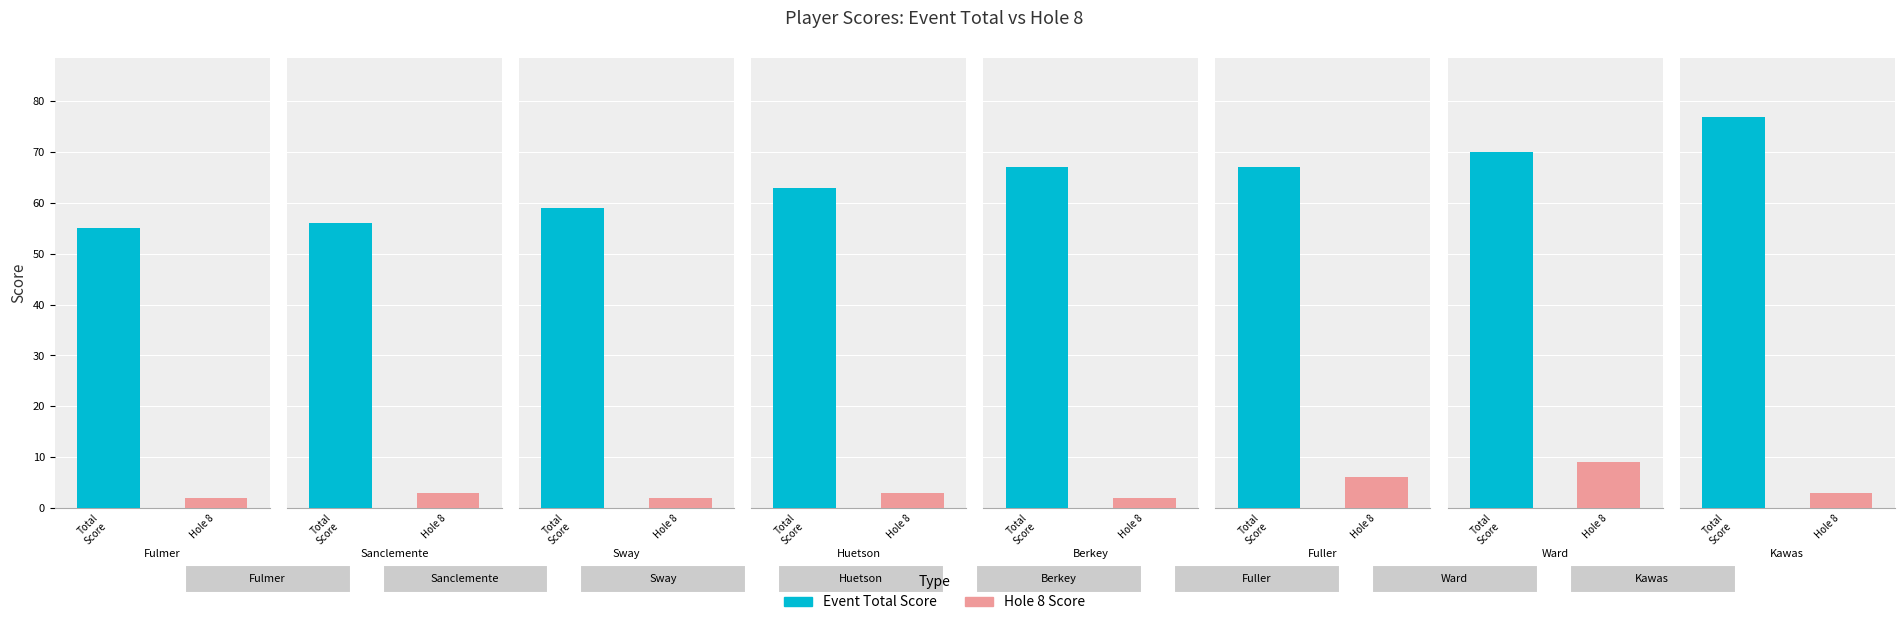

What is the average value of the hole_8 series?

4